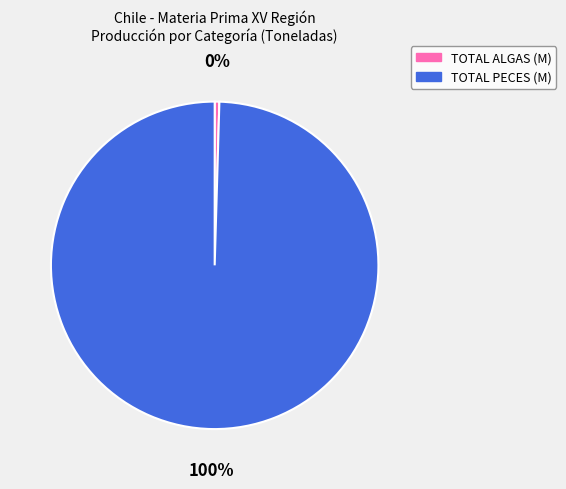

To the nearest percent, what is the average slice percentage?

50%